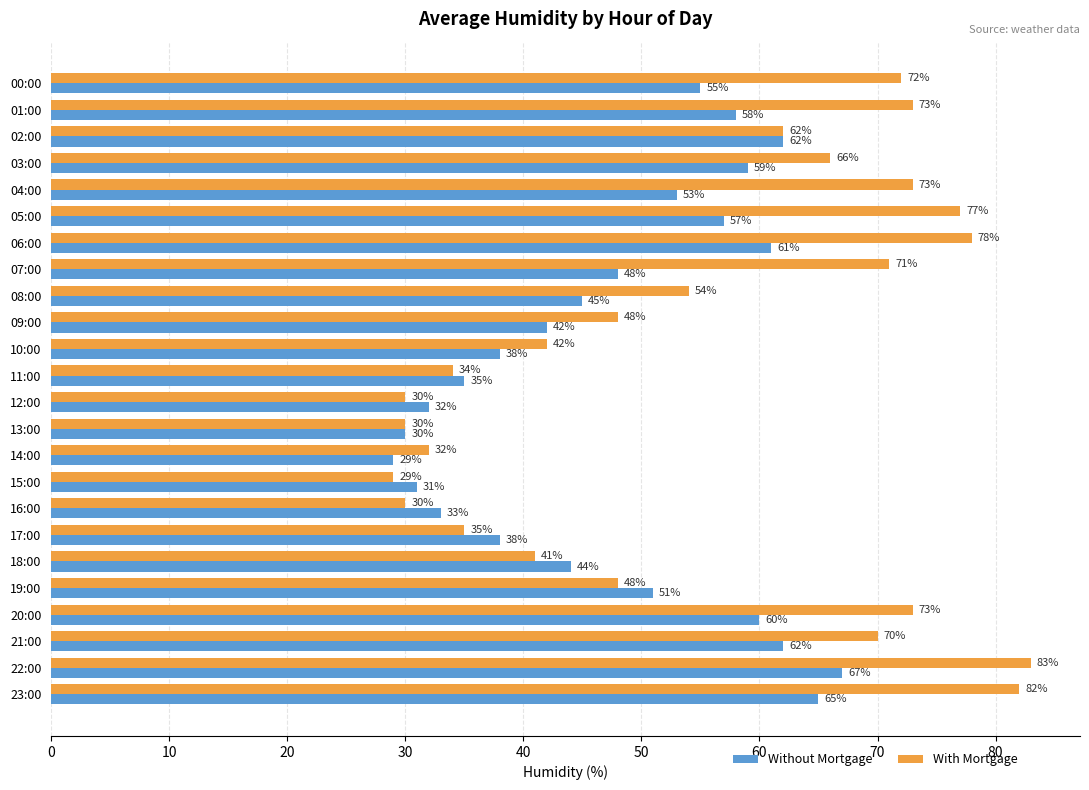

How many values in the Without Mortgage series are below 51?

12